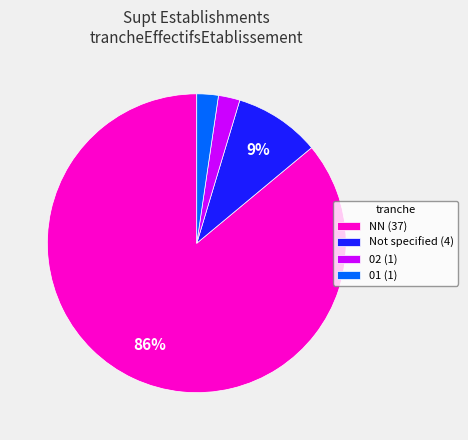

What is the ratio of the value at 02 (1) to the value at 01 (1)?

1.0